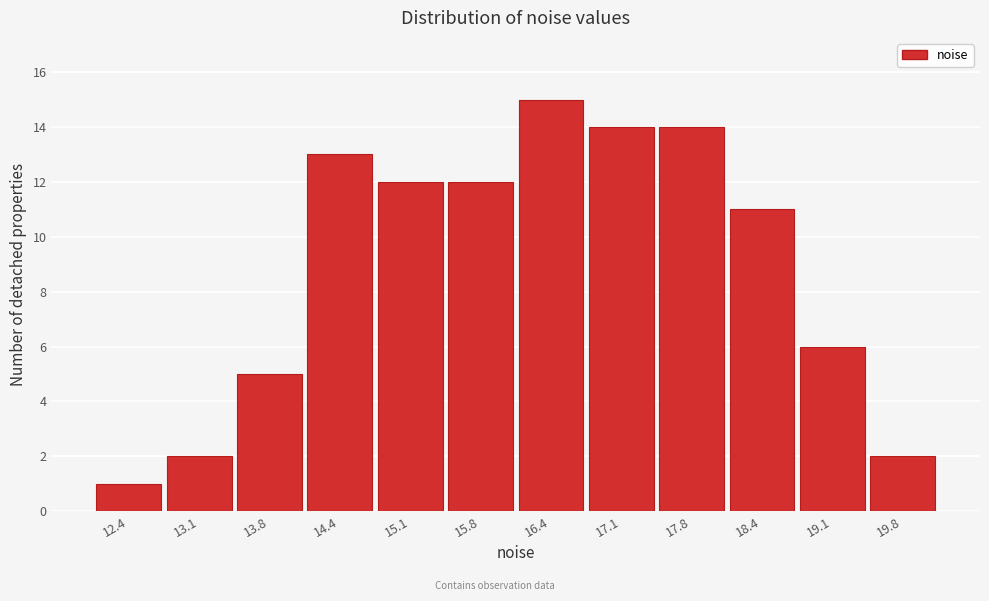

Reading left to right, what are all the values shown in this chart?

12.4=1	13.1=2	13.8=5	14.4=13	15.1=12	15.8=12	16.4=15	17.1=14	17.8=14	18.4=11	19.1=6	19.8=2